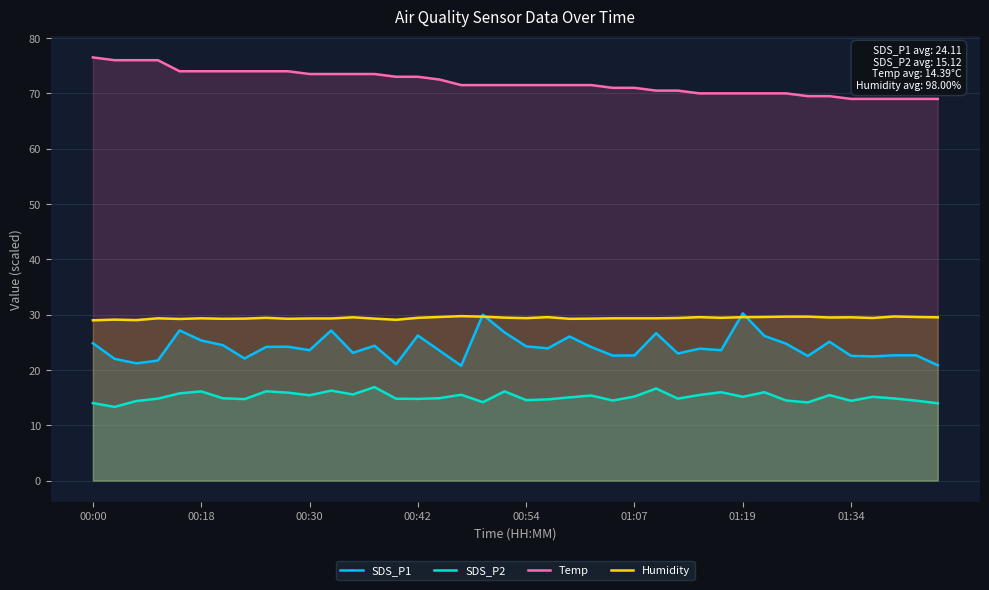

What is the greatest value displayed?

76.5